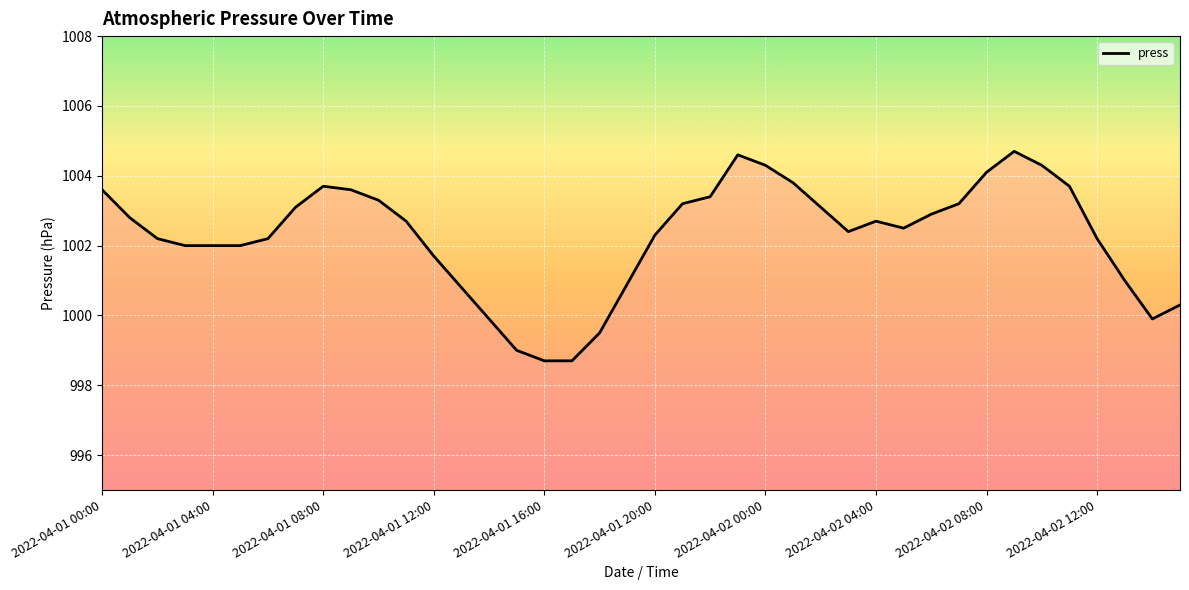

What is the difference between the maximum and minimum values?

6.0